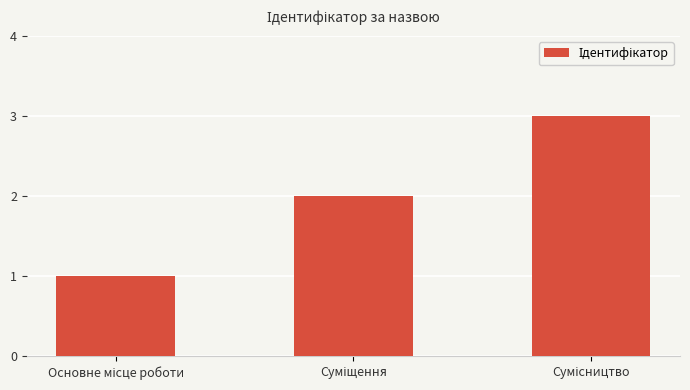

What is the maximum value shown in the chart?

3